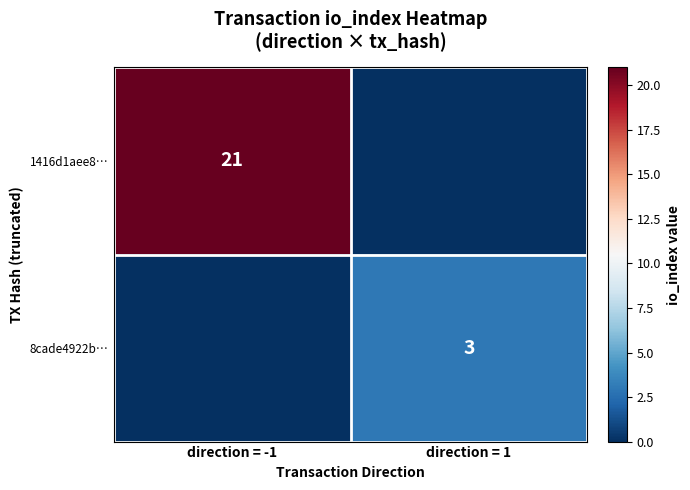

What is the maximum value shown in the chart?

21